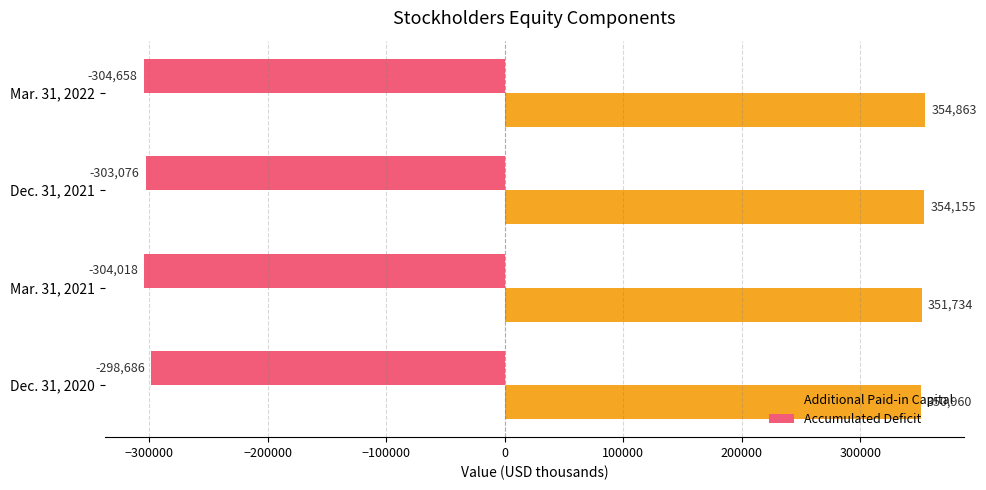

What is the difference between the Additional Paid-in Capital values at Mar. 31, 2022 and Dec. 31, 2021?

708